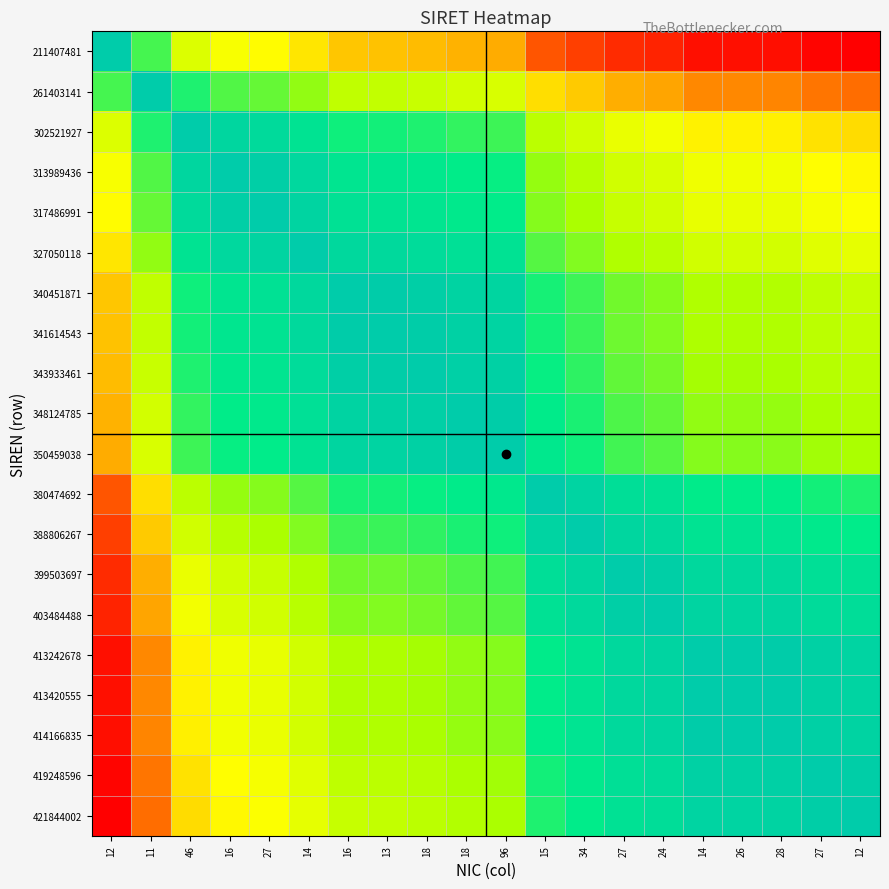

What is the spread (max minus min) of values at 27?

0.5